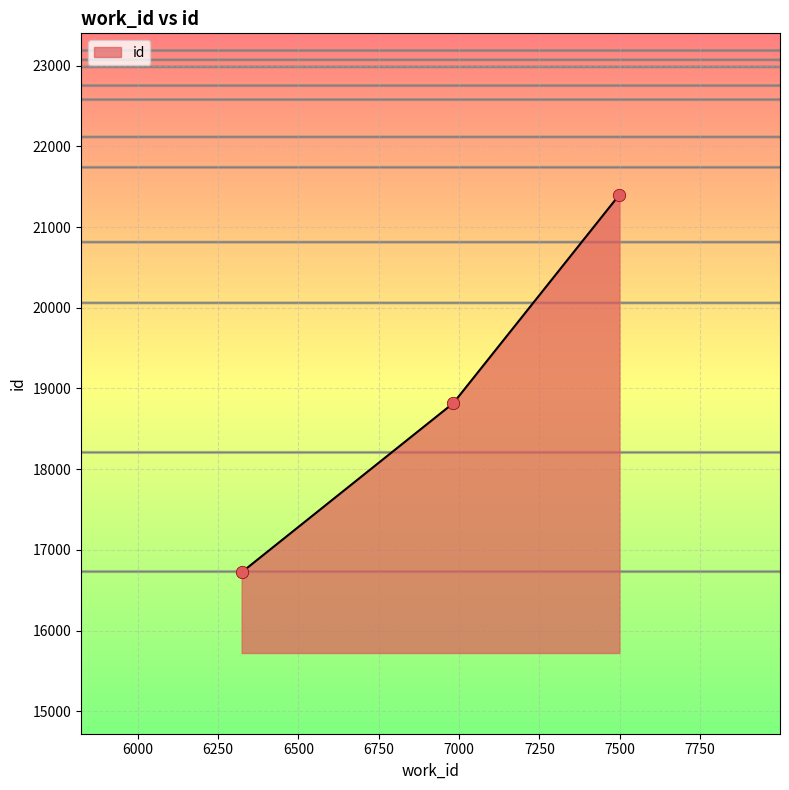

What is the minimum value shown in the chart?

16722